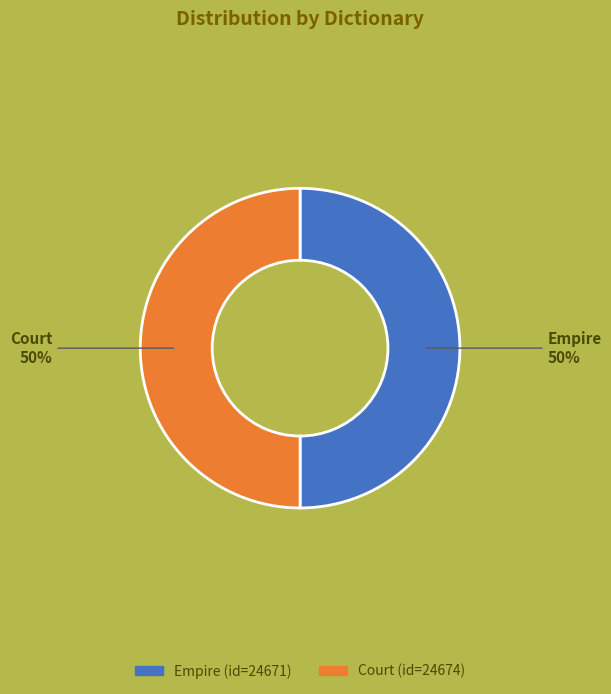

To the nearest percent, what is the combined percentage of Court and Empire?

100%